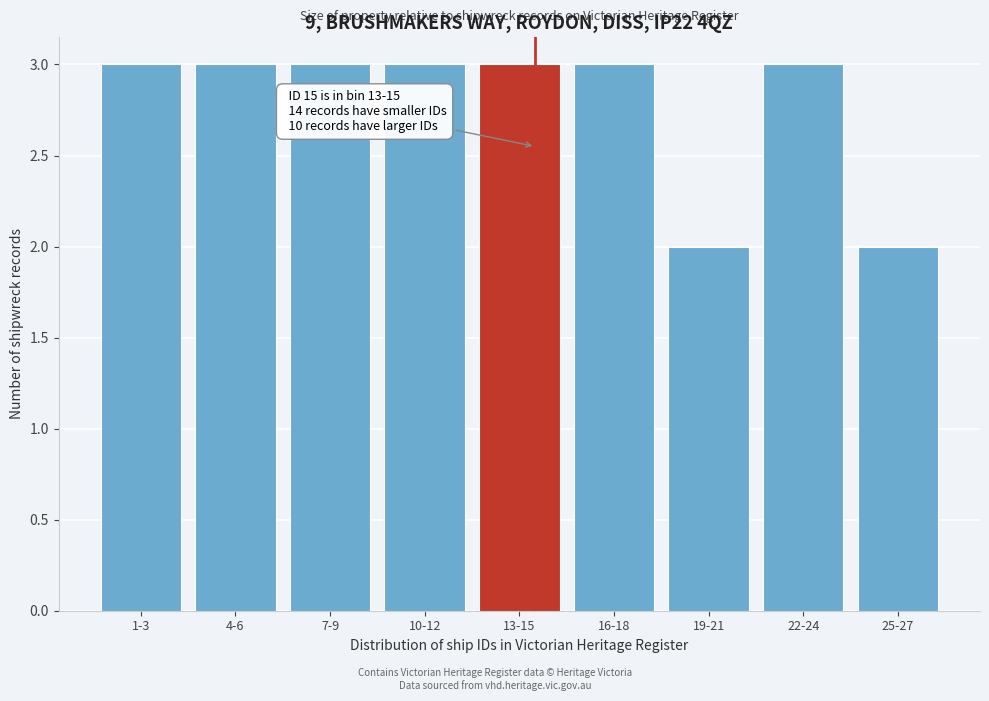

Reading left to right, what are all the values shown in this chart?

3	3	3	3	3	3	2	3	2